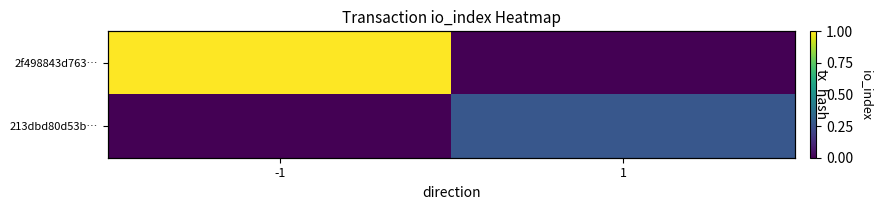

What is the difference between the maximum and minimum values in the 2f498843d763… series?

1.0